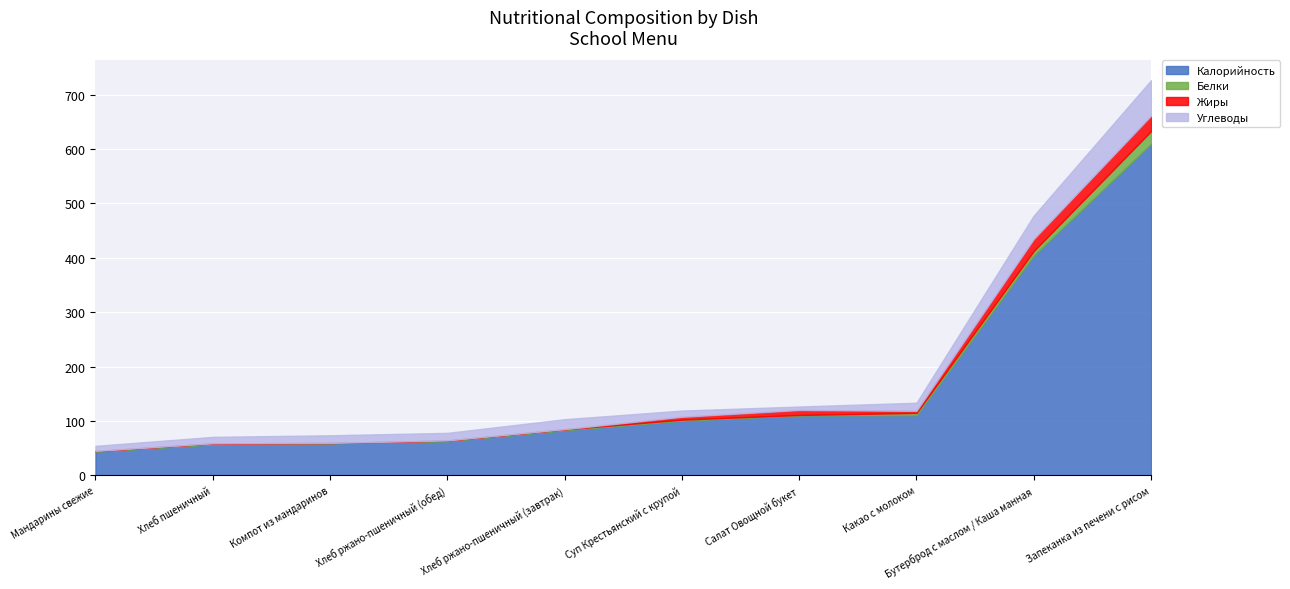

What is the maximum value shown in the chart?

609.7